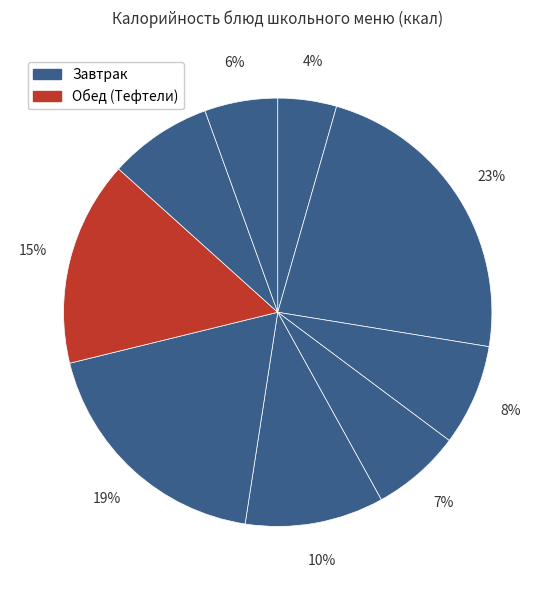

Count the number of slices in the pie.

9